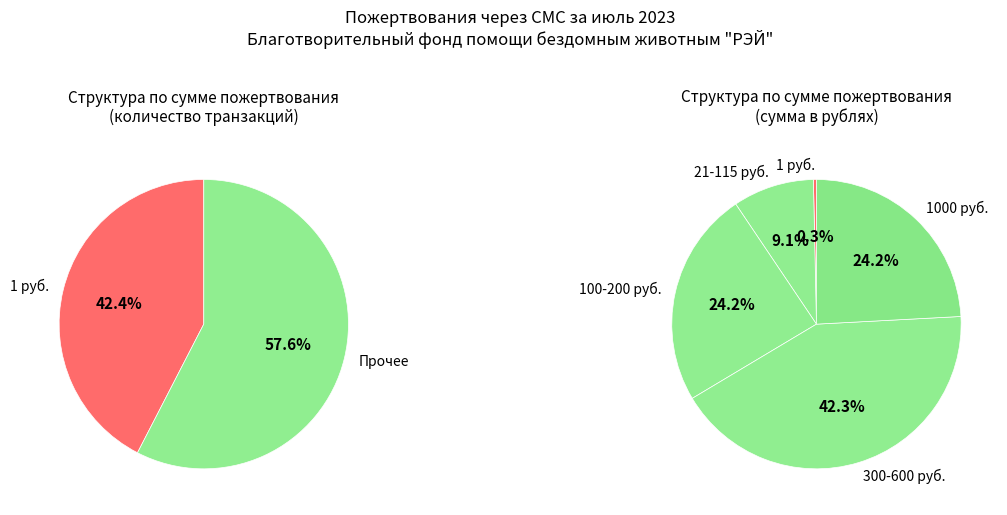

Does 200 represent more than half of the total?

No